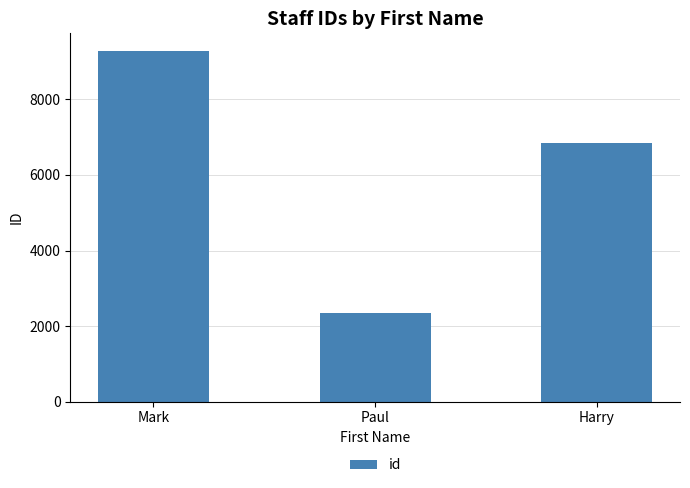

At which label does the data first exceed 6848?

Mark